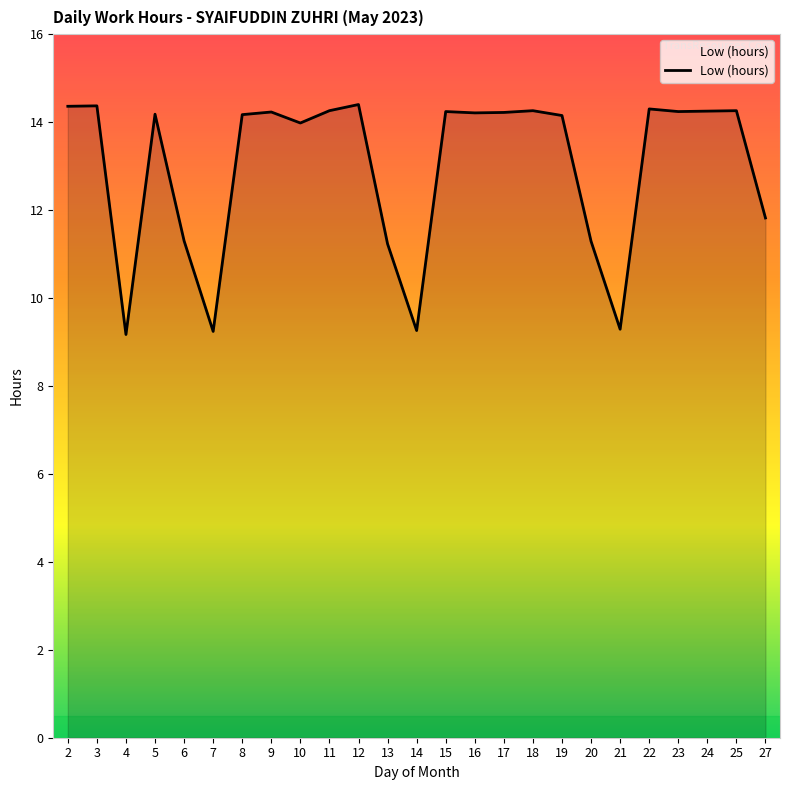

What is the smallest value displayed?

9.2